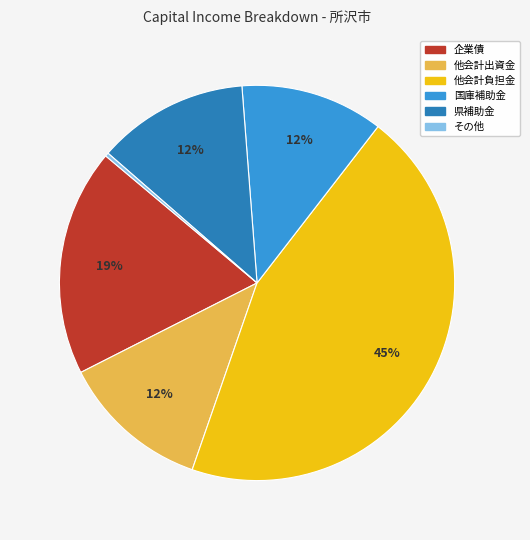

Is there any slice that represents more than half of the pie?

No